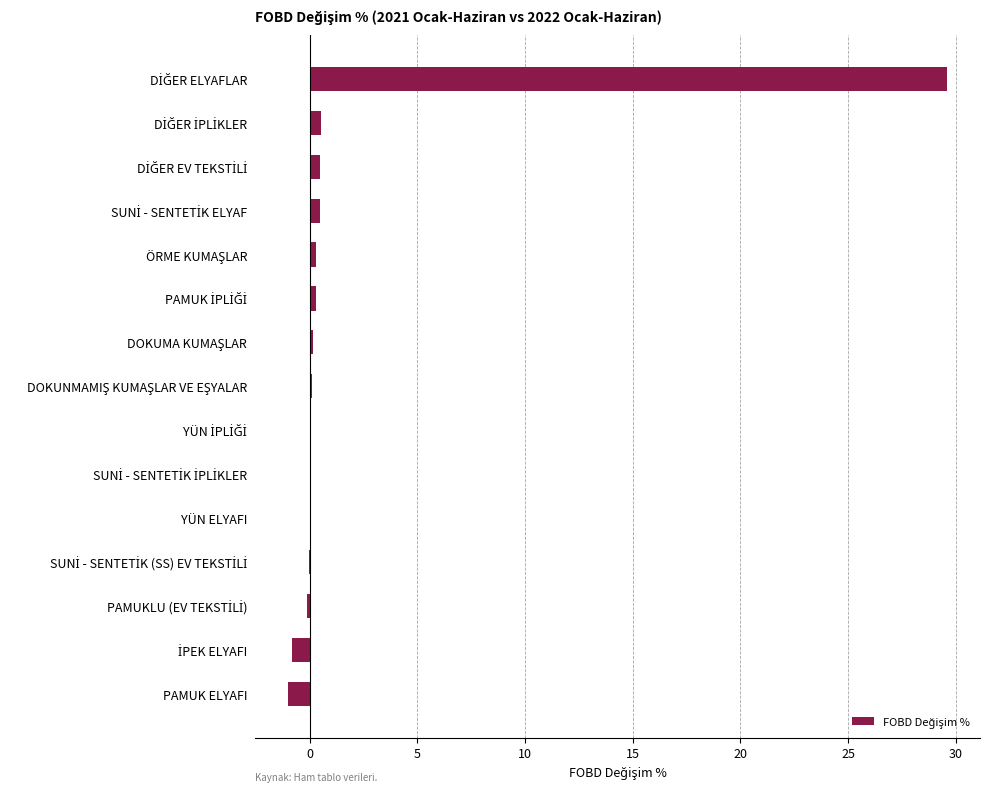

What is the sum of all values?

29.9